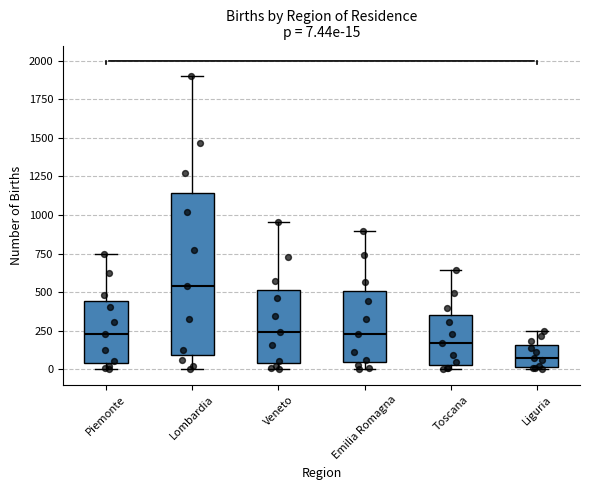

Which box is the tallest, from its lower edge to its upper edge?

Lombardia